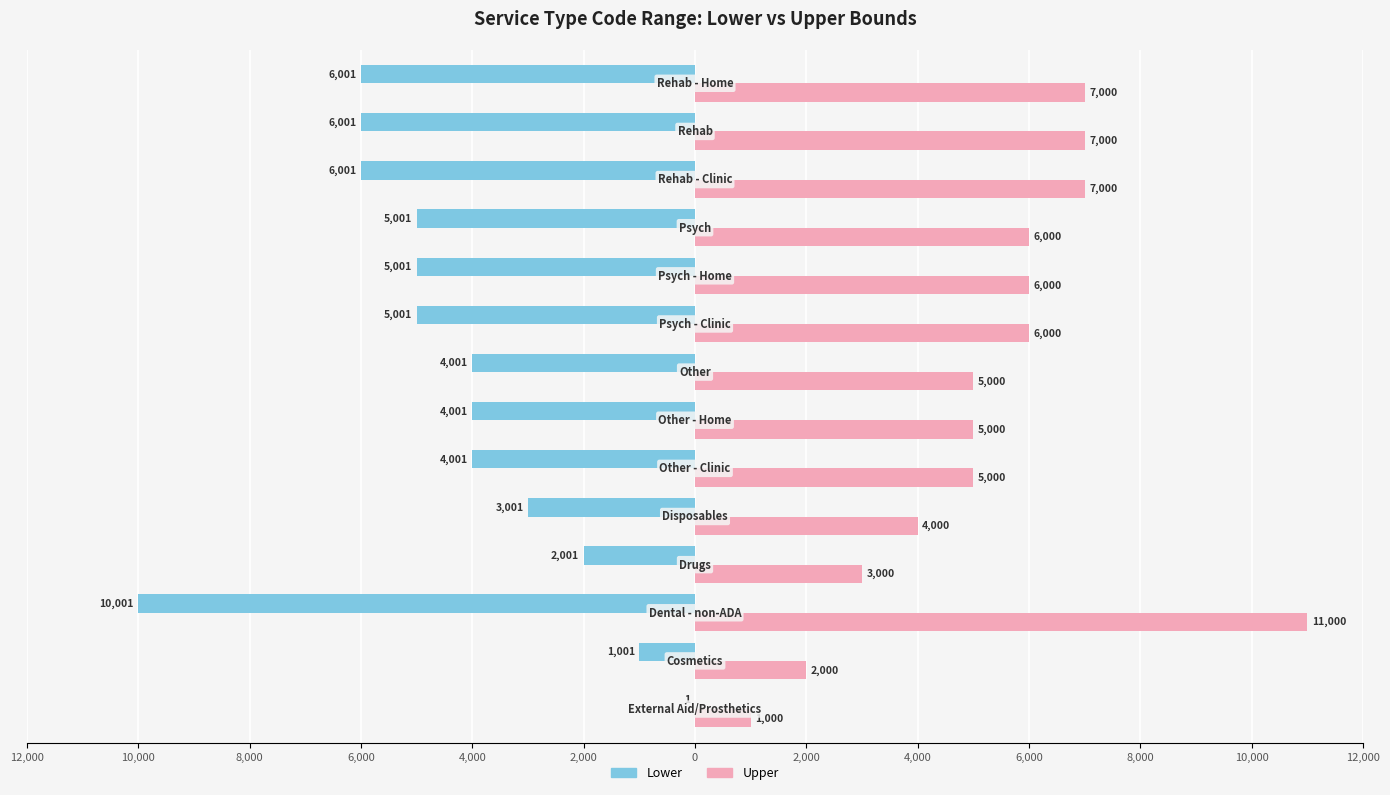

Rank the series by their average value, from highest to lowest.

Upper, Lower